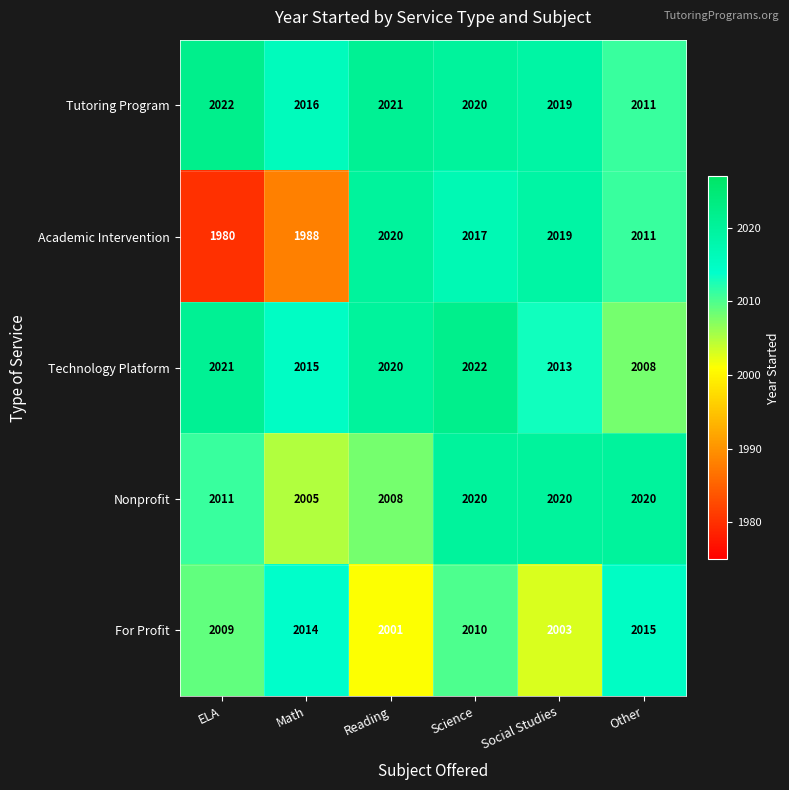

What is the sum of all Tutoring Program values?

12109